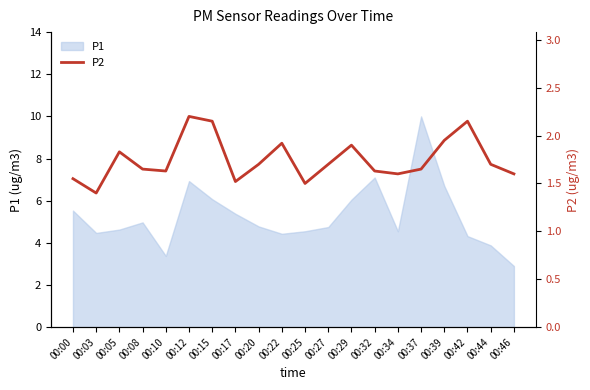

Is it true that P1 equals 6.1 at 00:22?

False